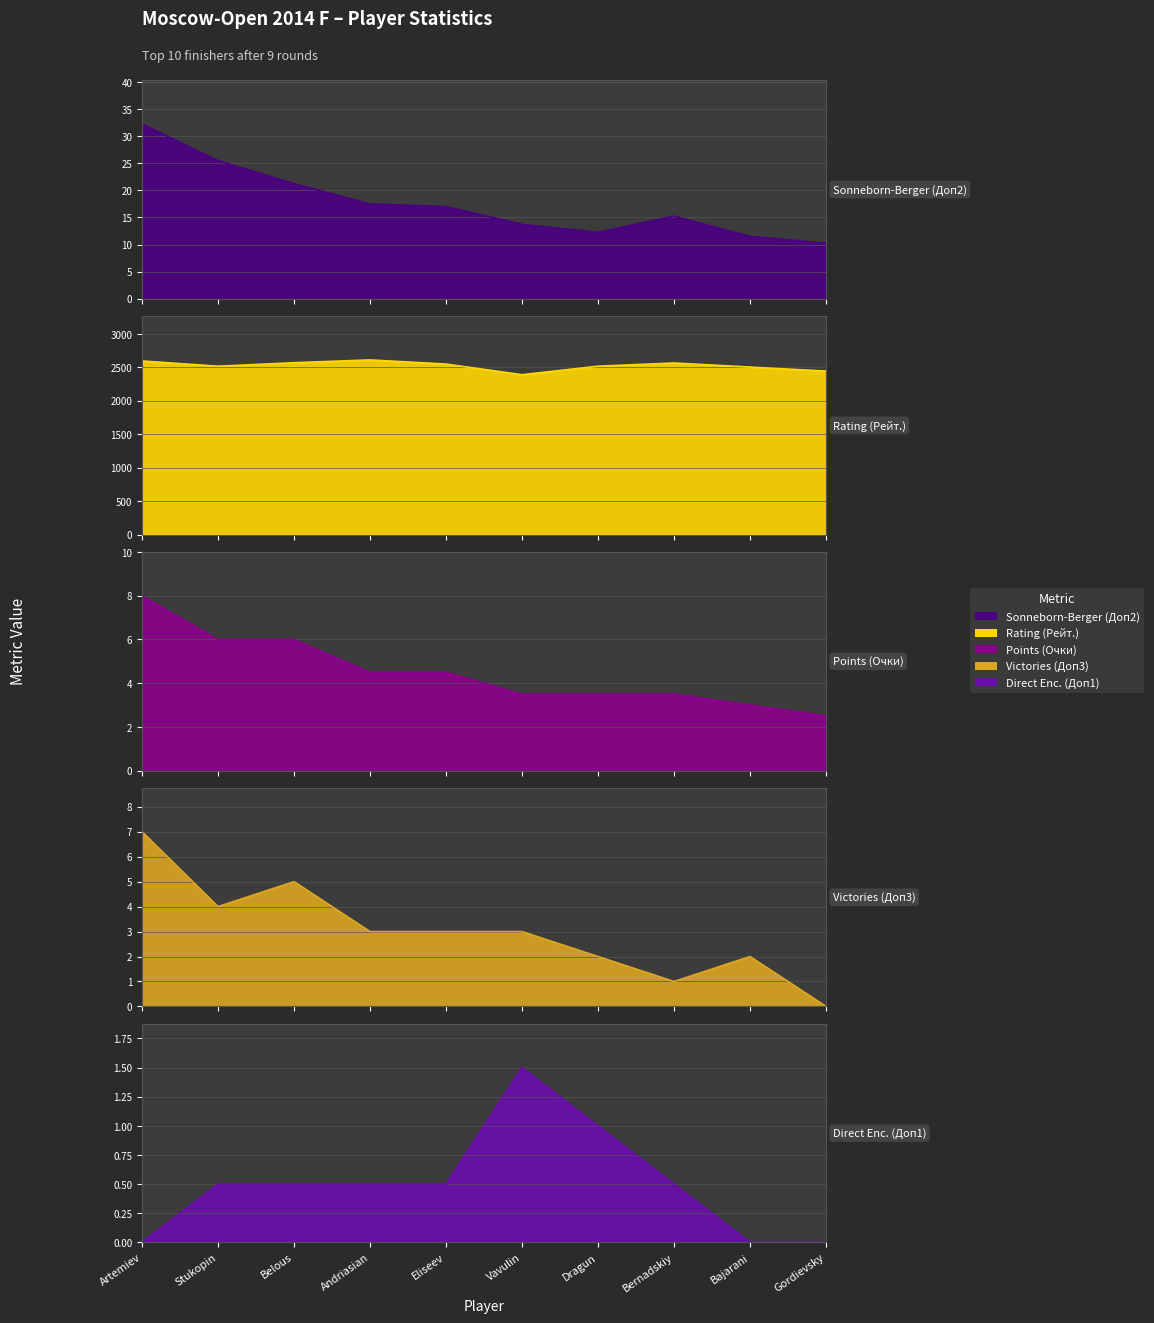

At Artemiev, list the series in order from smallest to largest.

Direct Enc. (Доп1), Victories (Доп3), Points (Очки), Sonneborn-Berger (Доп2), Rating (Рейт.)